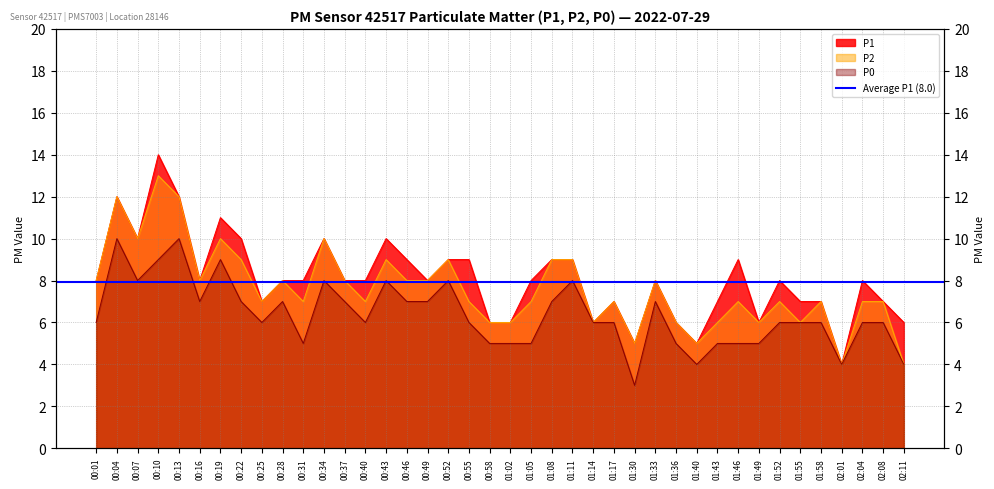

At 01:11, list the series in order from smallest to largest.

P0, P1, P2